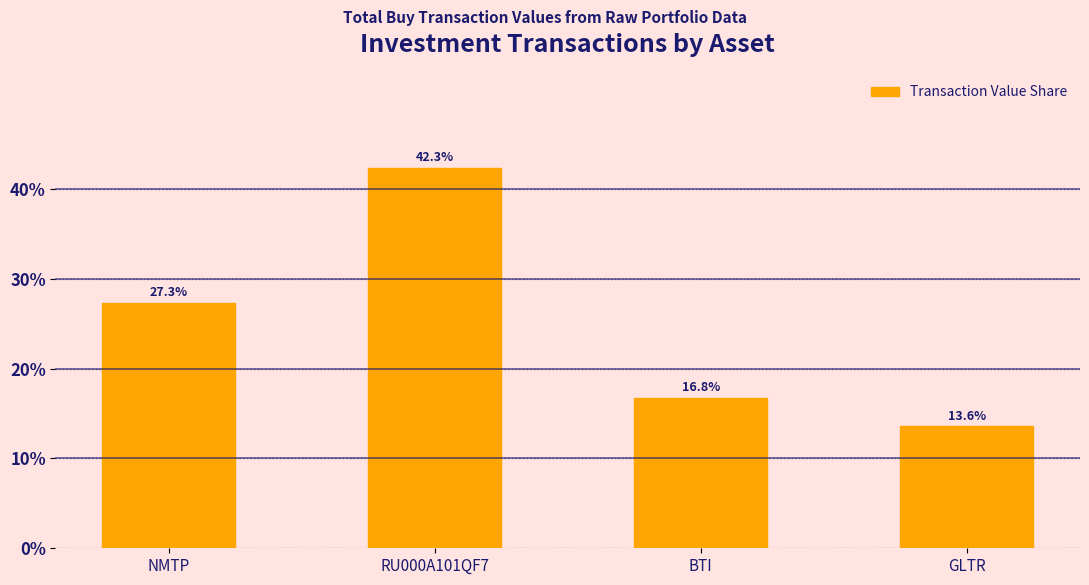

What is the sum of all values?

100.0